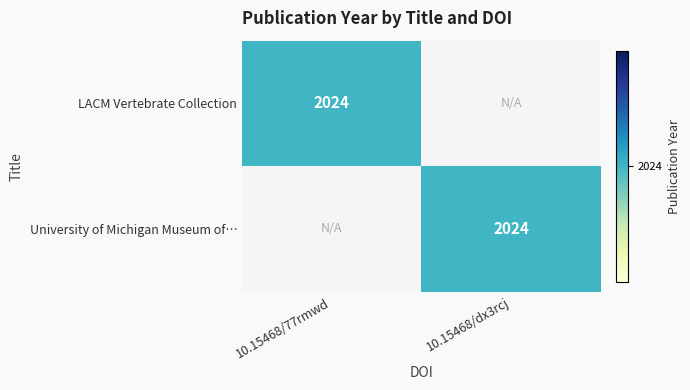

Is it true that University of Michigan Museum of… equals 2790 at 10.15468/dx3rcj?

False